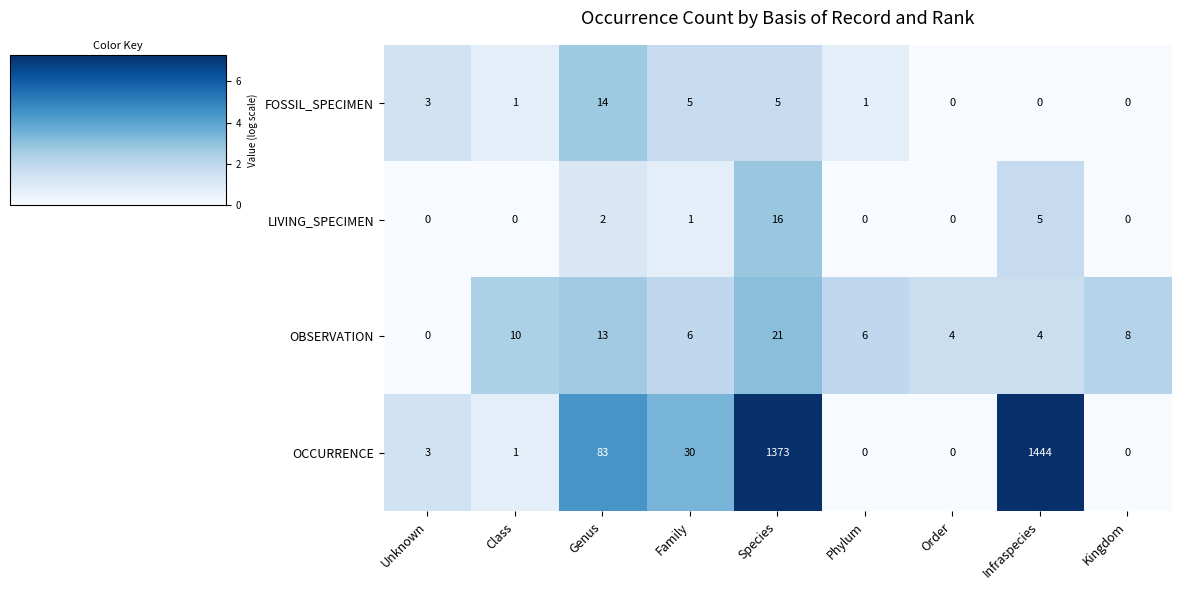

At which label does OCCURRENCE reach its peak?

Infraspecies